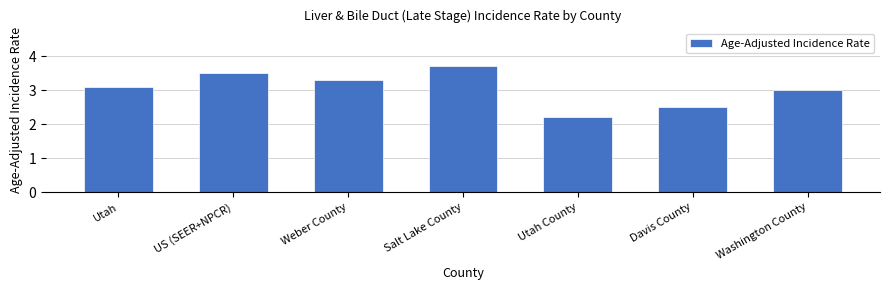

Reading right to left, transcribe all the data shown in this chart.

3.0	2.5	2.2	3.7	3.3	3.5	3.1